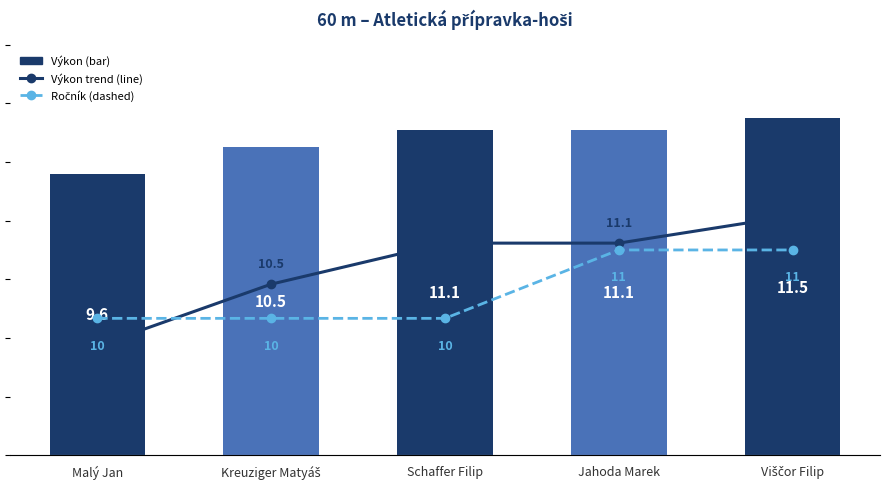

What is the total value across all series at Malý Jan?

29.2